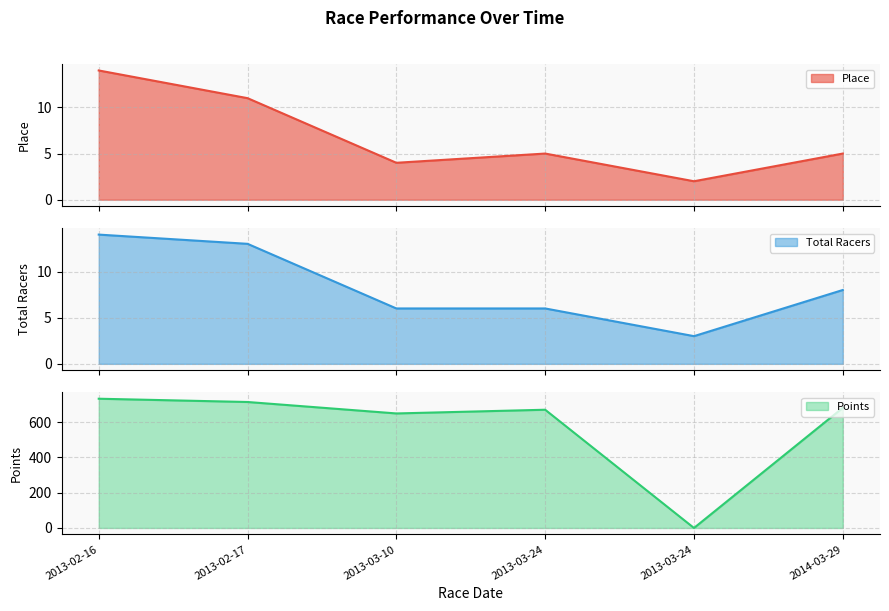

What is the sum of the Place values at 2013-02-17 and 2013-03-10?

15.0